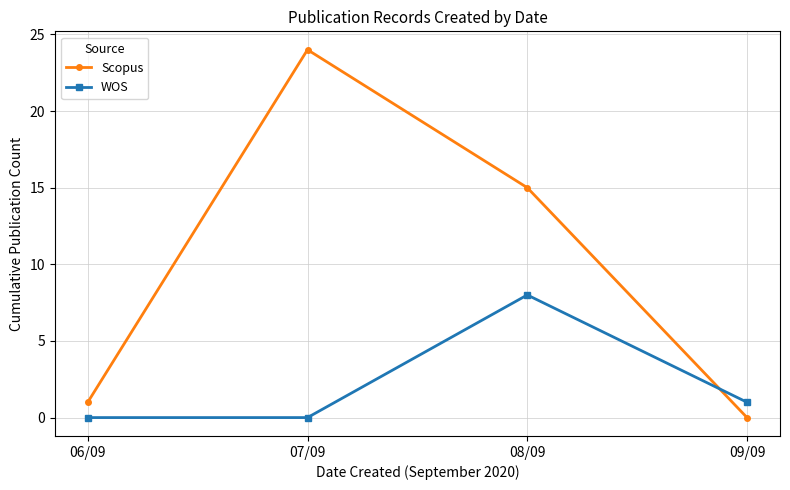

What is the difference between the maximum and minimum values in the Scopus series?

24